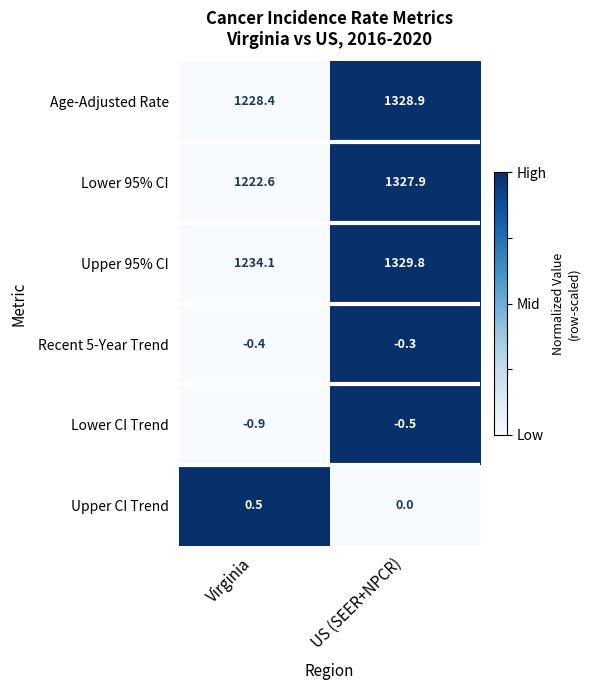

The value of Upper CI Trend at Virginia is 0.8. True or false?

False